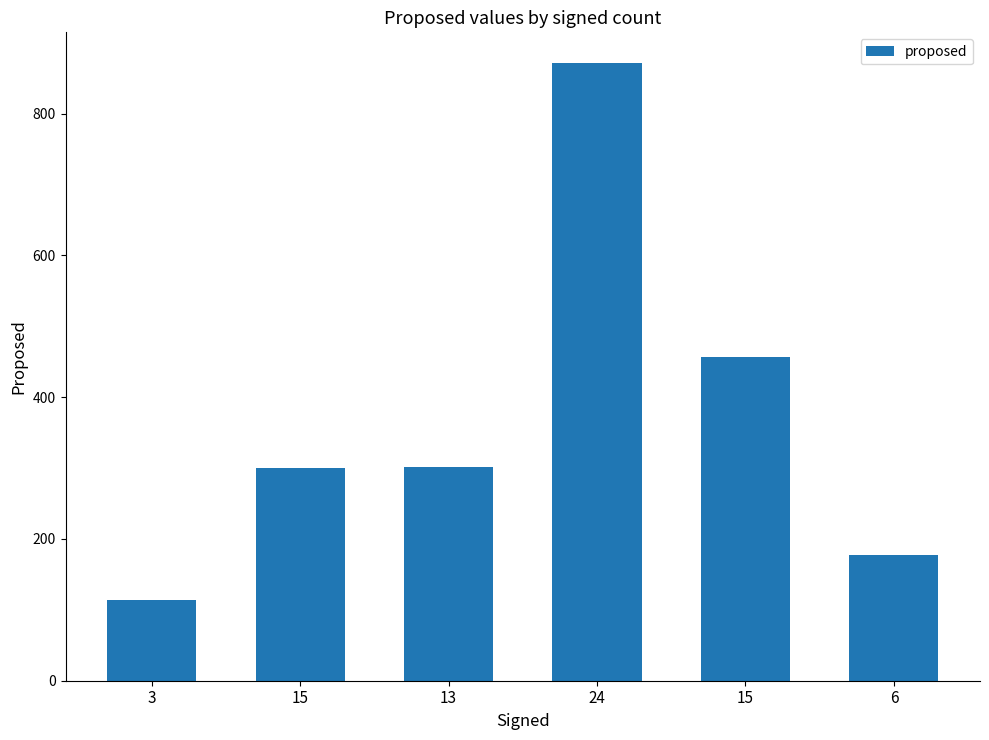

Are the bars horizontal?

No